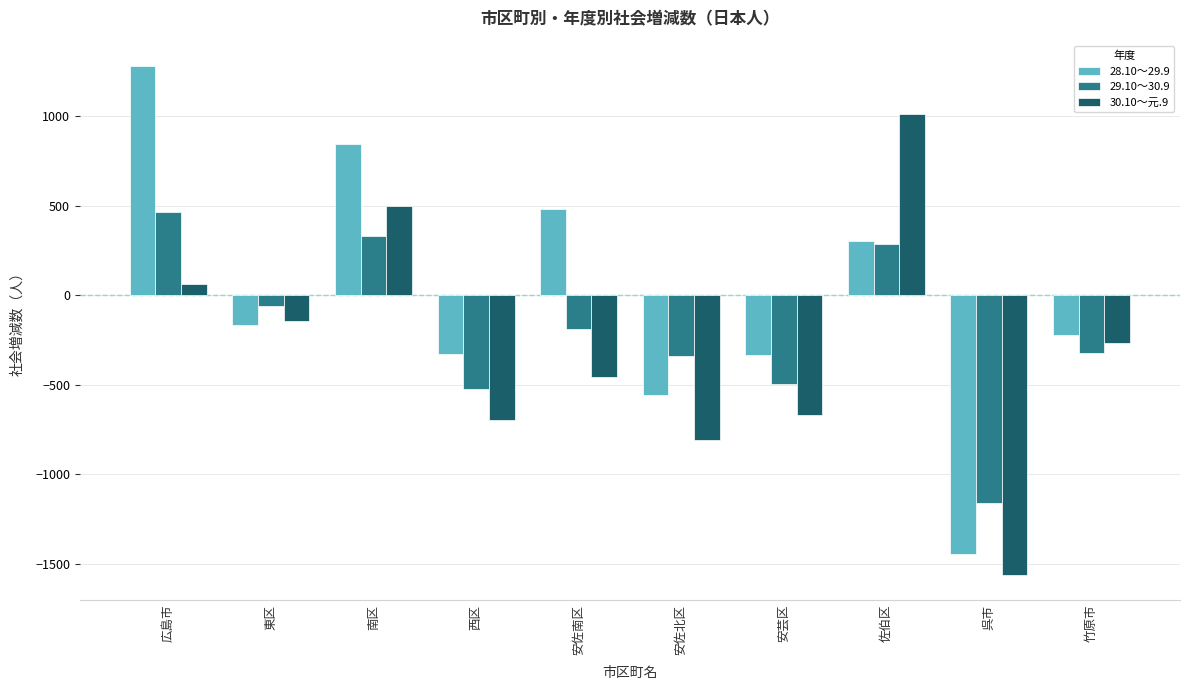

The 30.10～元.9 series shows 533 at 佐伯区. True or false?

False